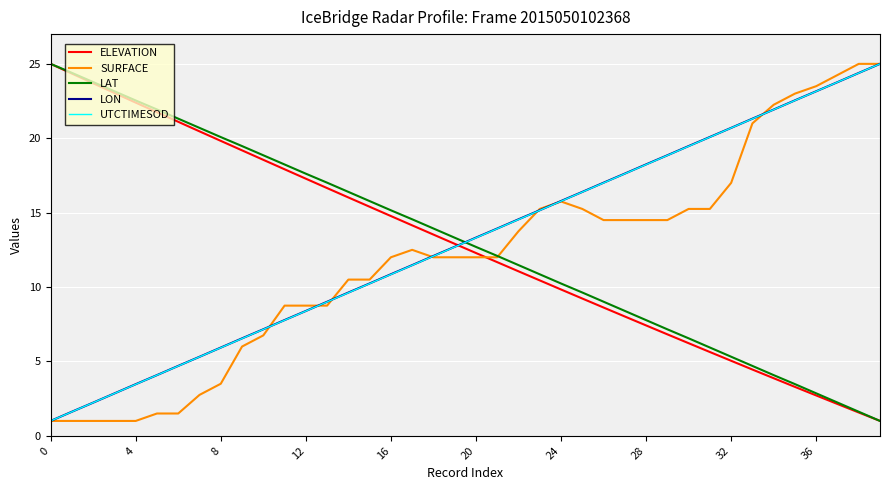

What is the maximum value shown in the chart?

25.0